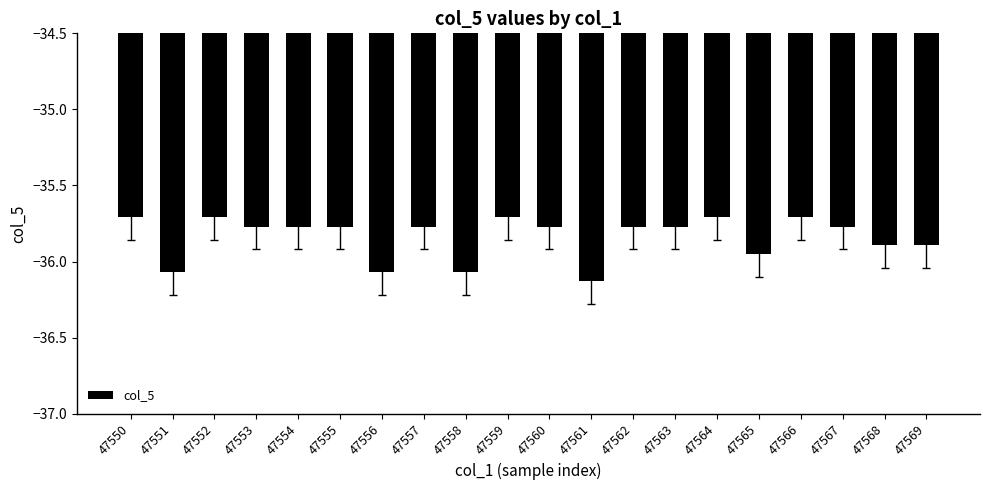

What value does the data have at 47564?

-35.7